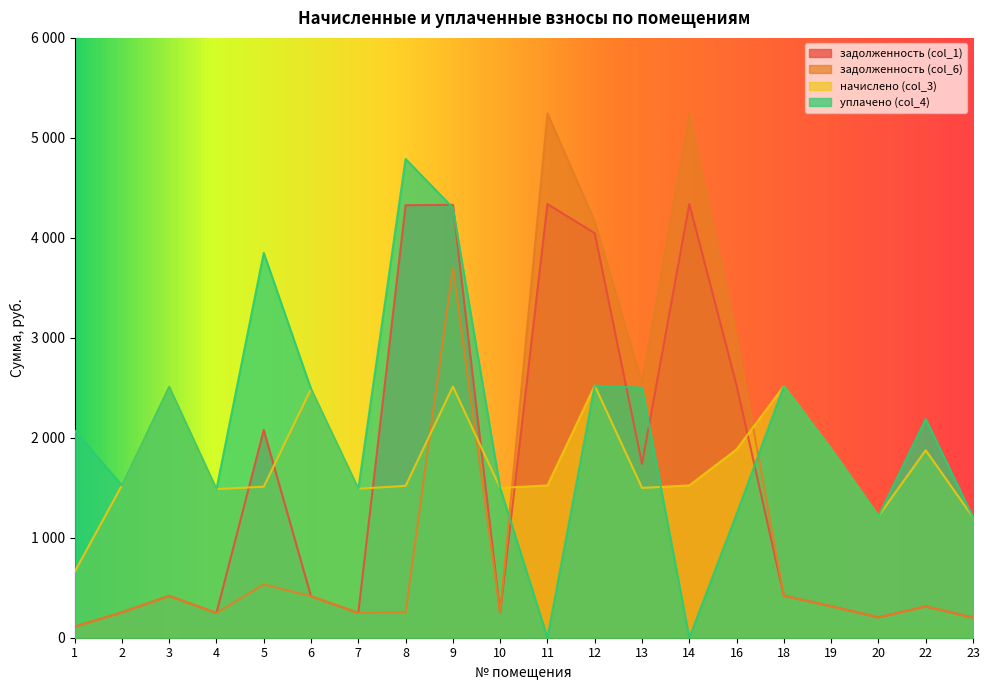

How many data points in уплачено (col_4) are above 2074?

10